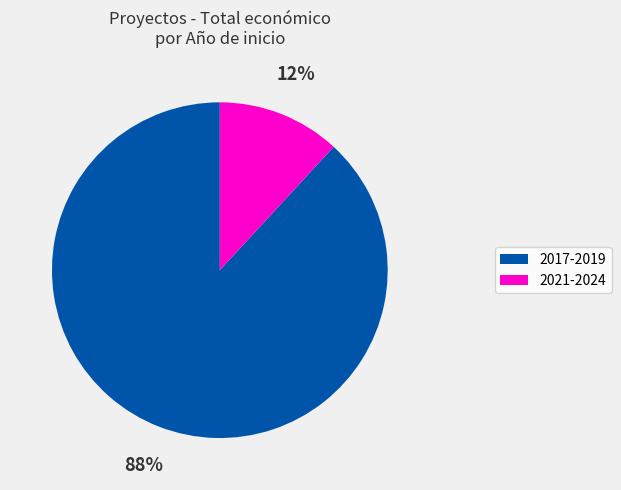

To the nearest percent, what is the difference between the largest and smallest slice percentages?

76%